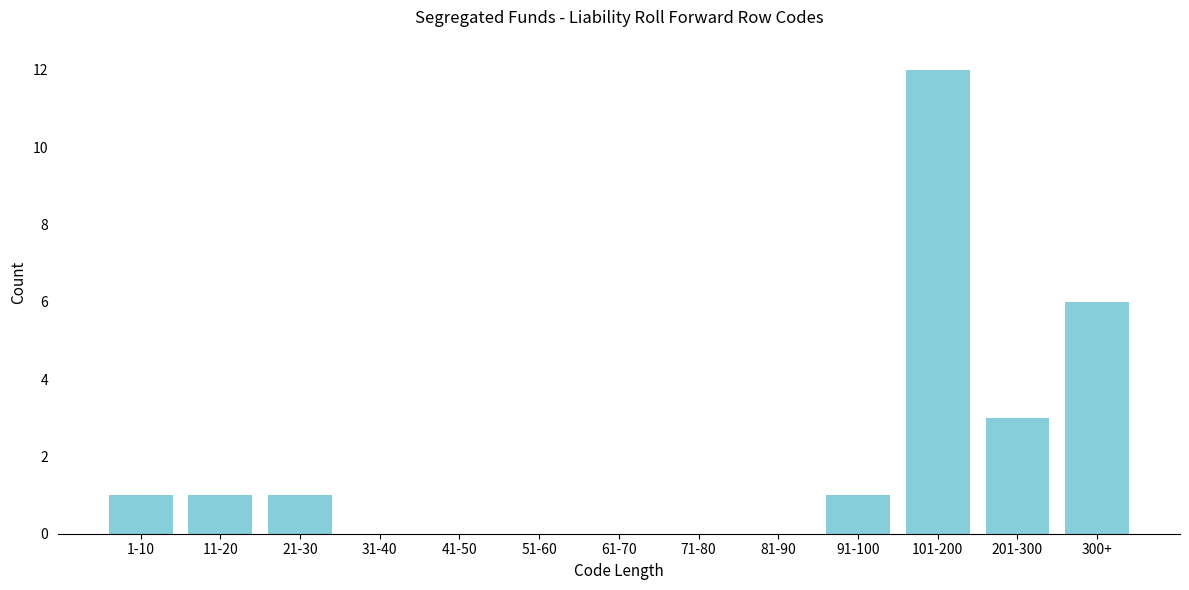

Reading left to right, extract all data points from this chart.

1-10=1	11-20=1	21-30=1	31-40=0	41-50=0	51-60=0	61-70=0	71-80=0	81-90=0	91-100=1	101-200=12	201-300=3	300+=6